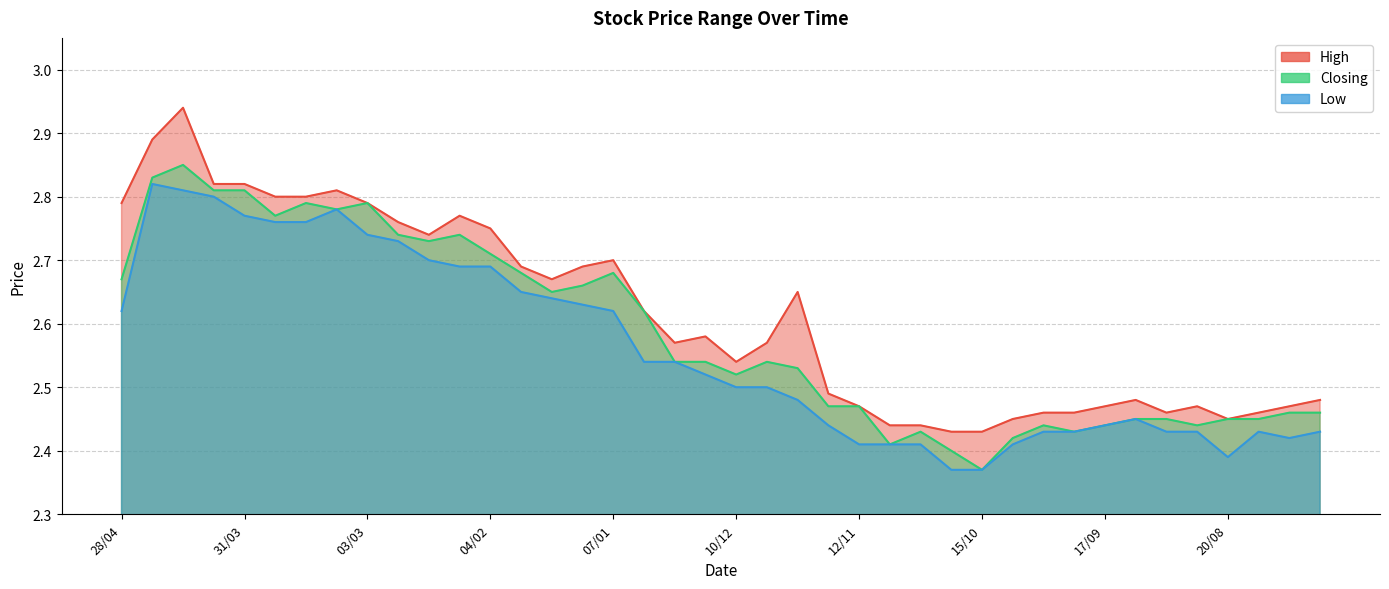

Count the Low values in the range 2 to 3.

40